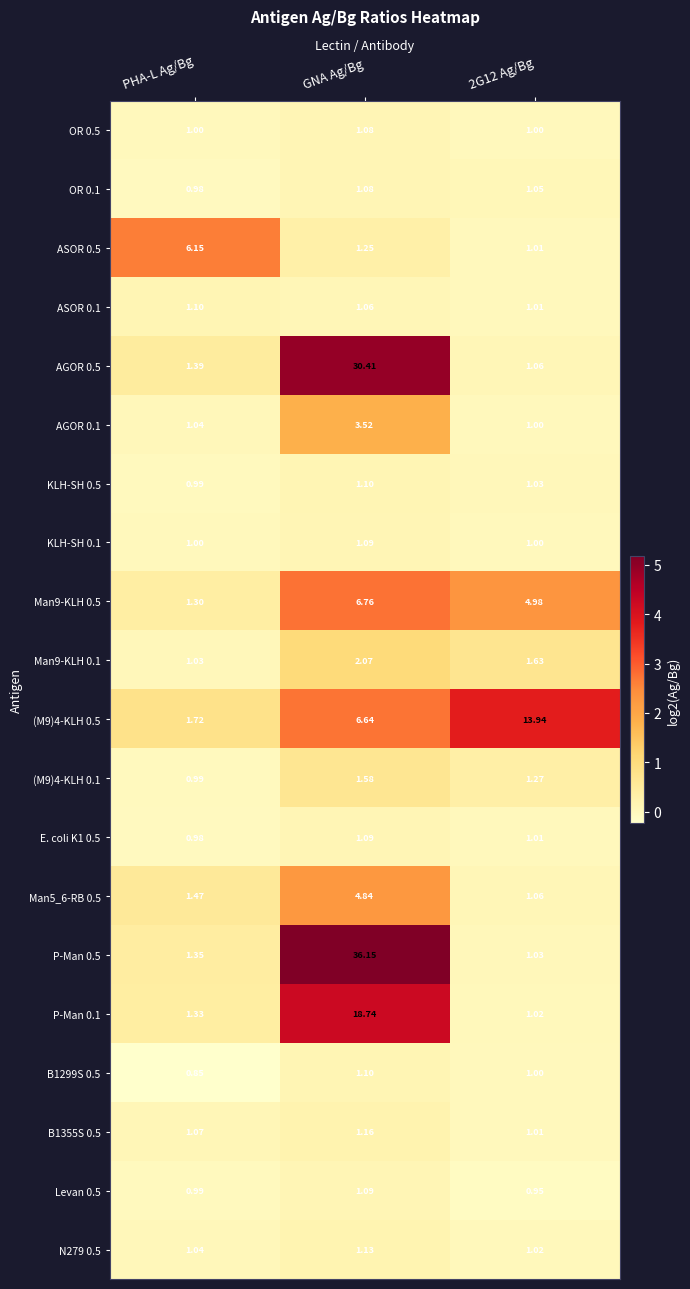

At which category is the sum across all series the highest?

GNA Ag/Bg